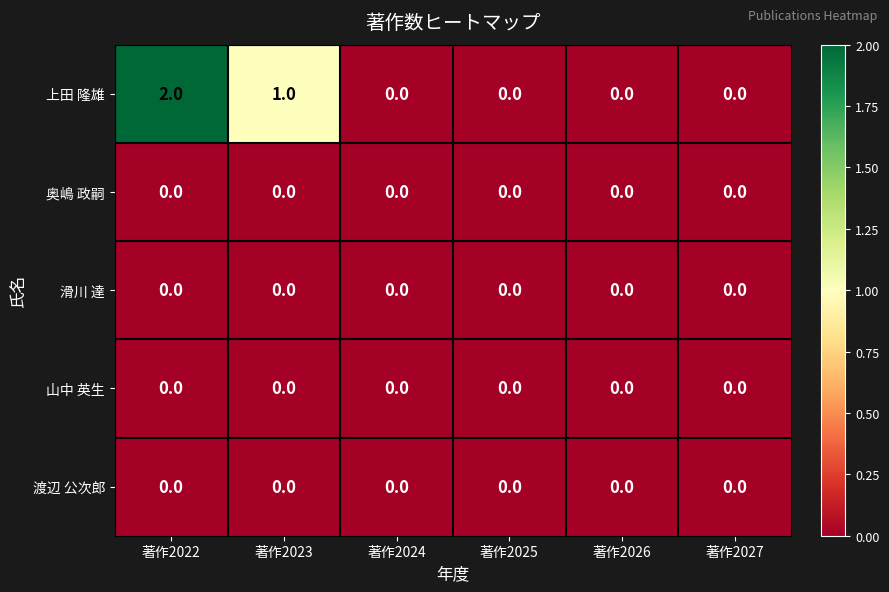

The 上田 隆雄 series shows 1 at 著作2023. True or false?

True